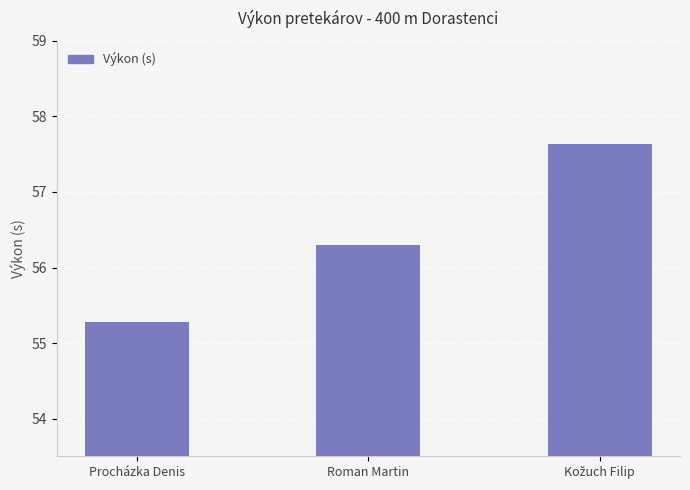

At which label does the data first exceed 56?

Roman Martin